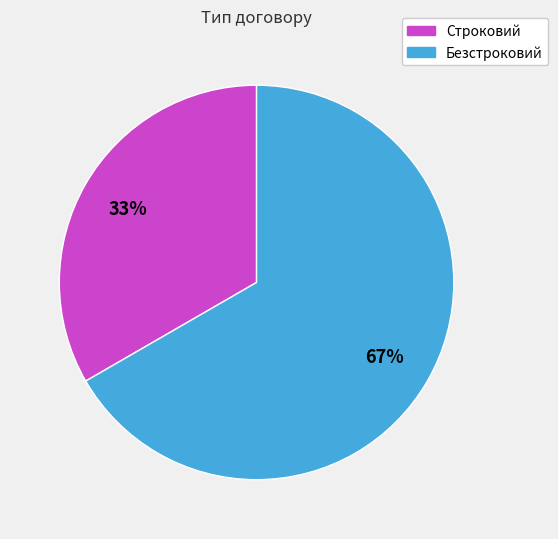

Which slice is the largest?

Безстроковий